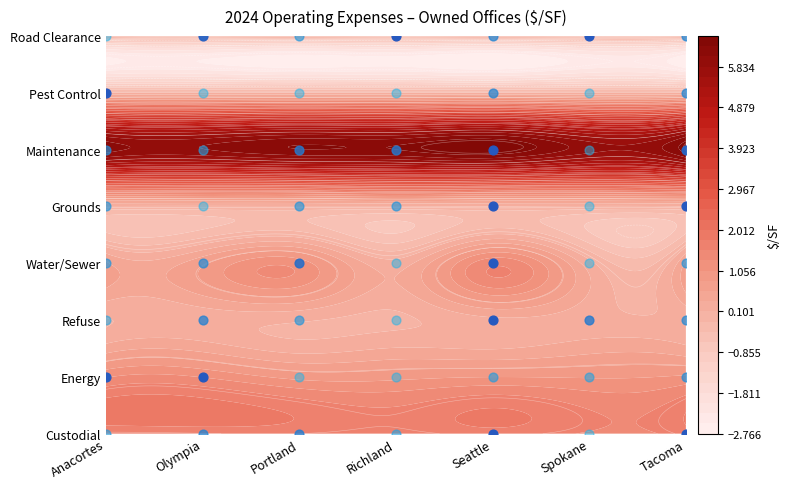

At Seattle, list the series in order from largest to smallest.

Maintenance, Custodial, Water/Sewer, Energy, Refuse, Pest Control, Grounds, Road Clearance